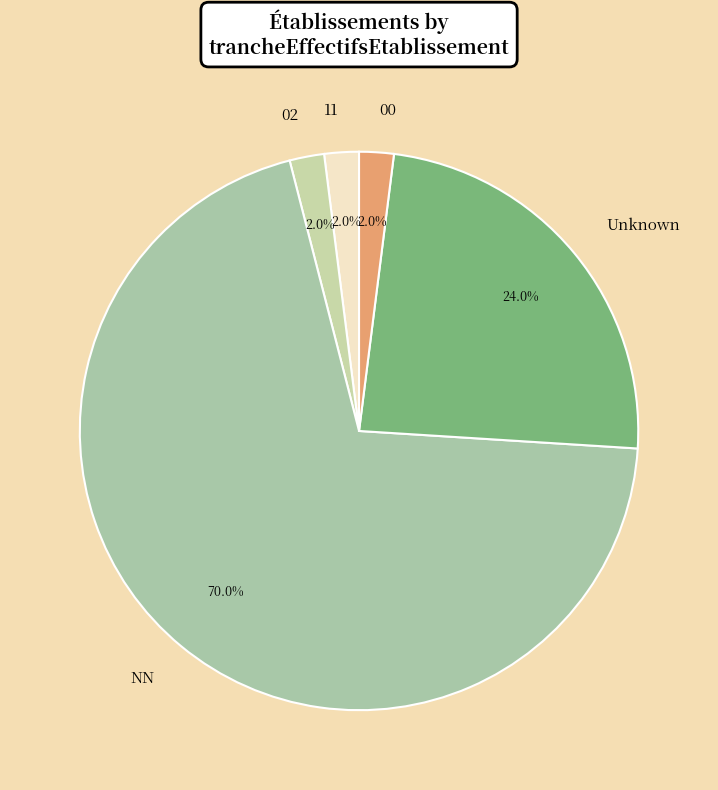

Count the number of slices in the pie.

5